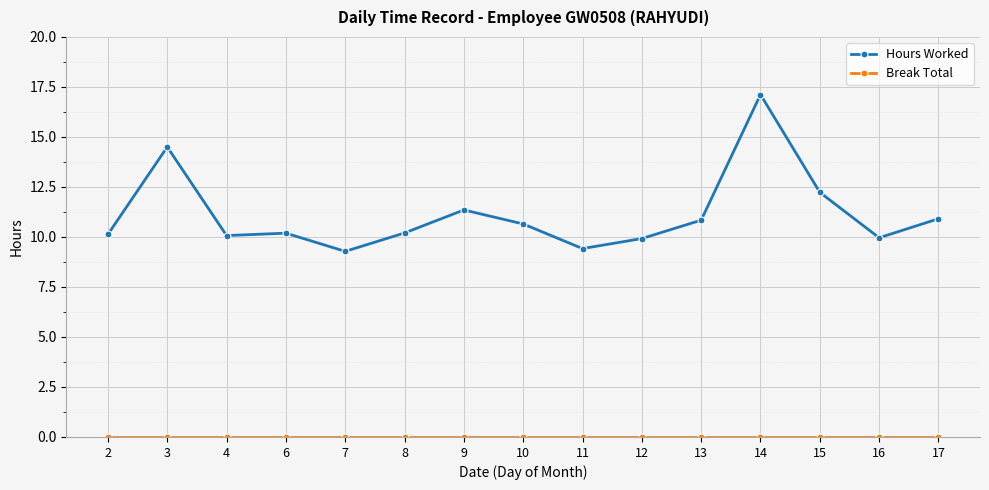

What is the sum of all Hours Worked values?

166.8